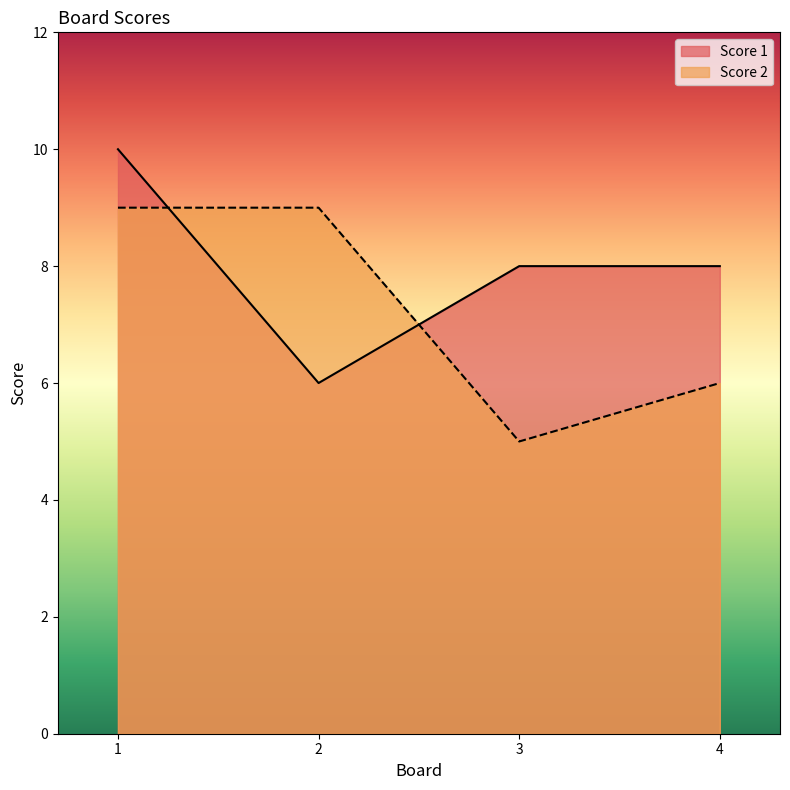

Which category has the lowest value in the Score 2 series?

3